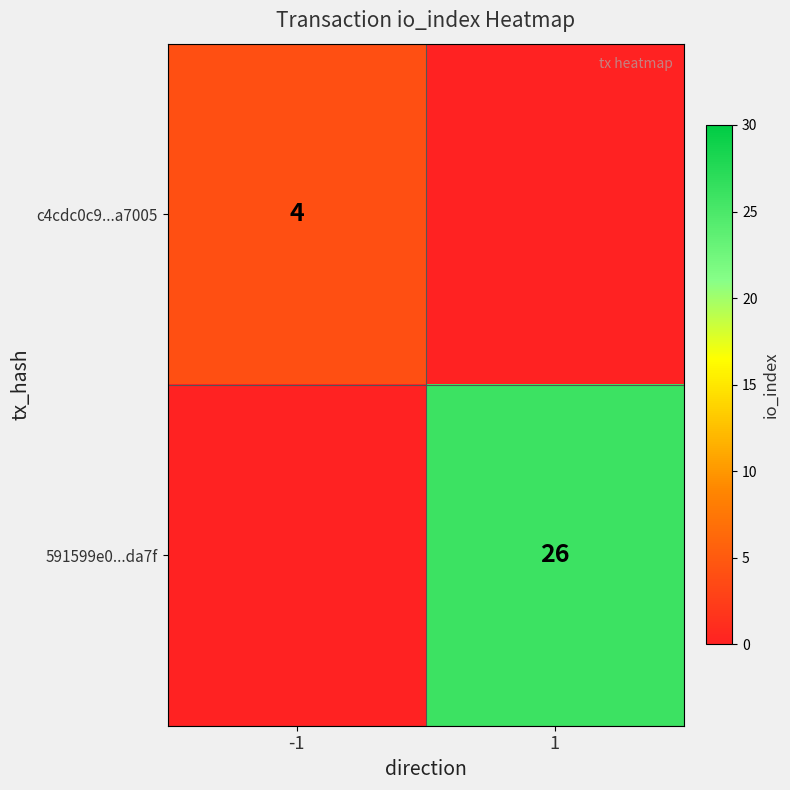

At which category does the chart reach its minimum across all series?

1